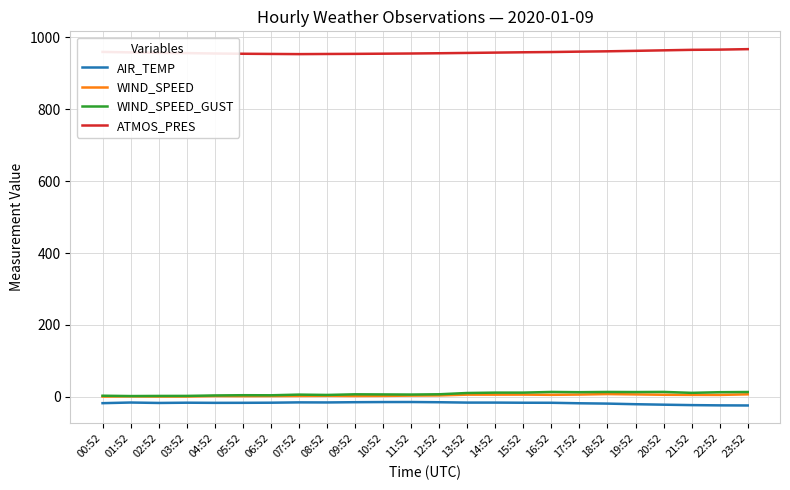

At which label does ATMOS_PRES first exceed 956?

00:52